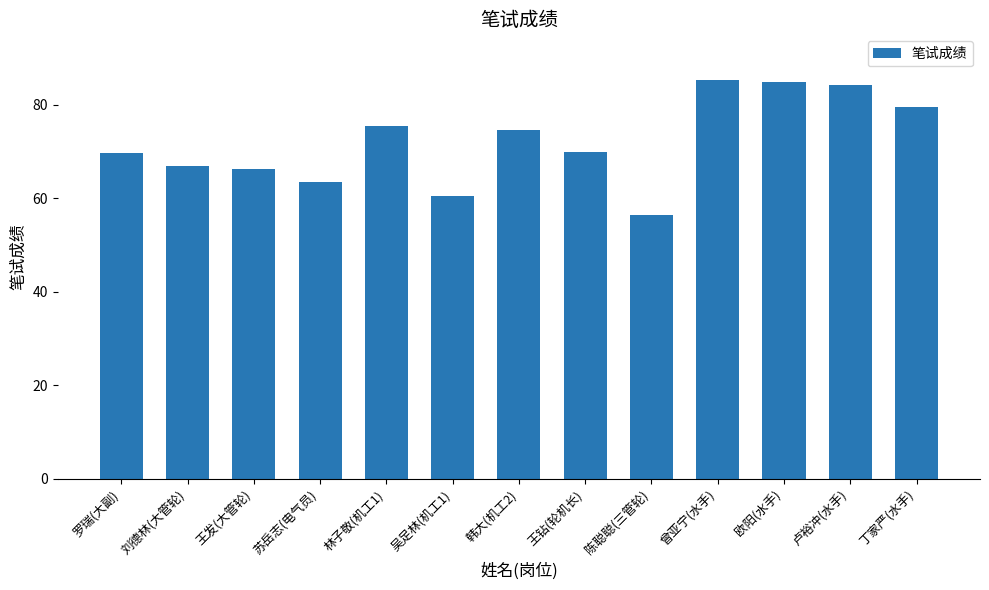

What is the approximate value at 曾亚宁(水手)?

85.2